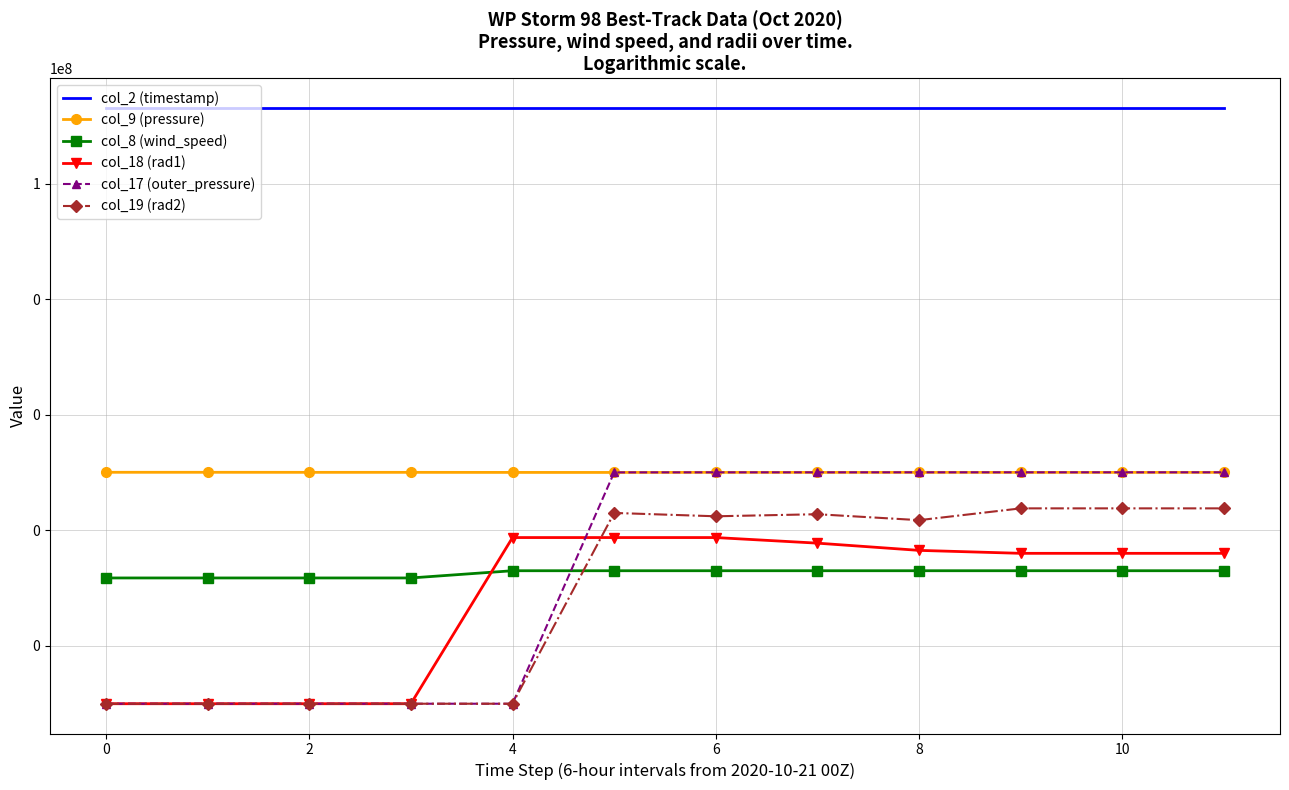

What is the smallest value displayed?

0.1